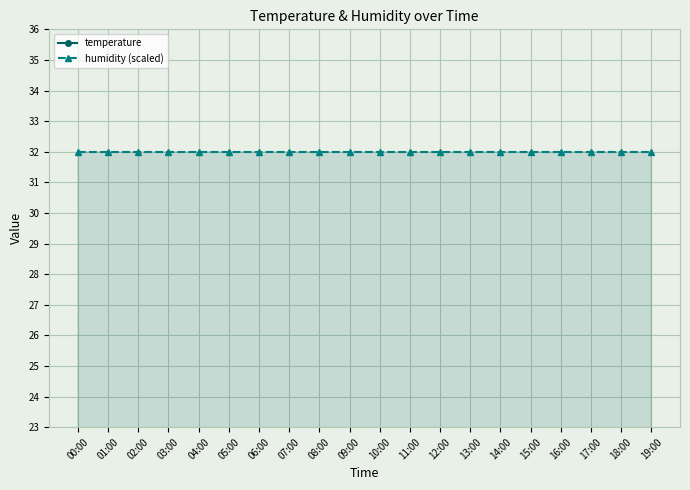

What is the highest value of the temperature series?

5.4